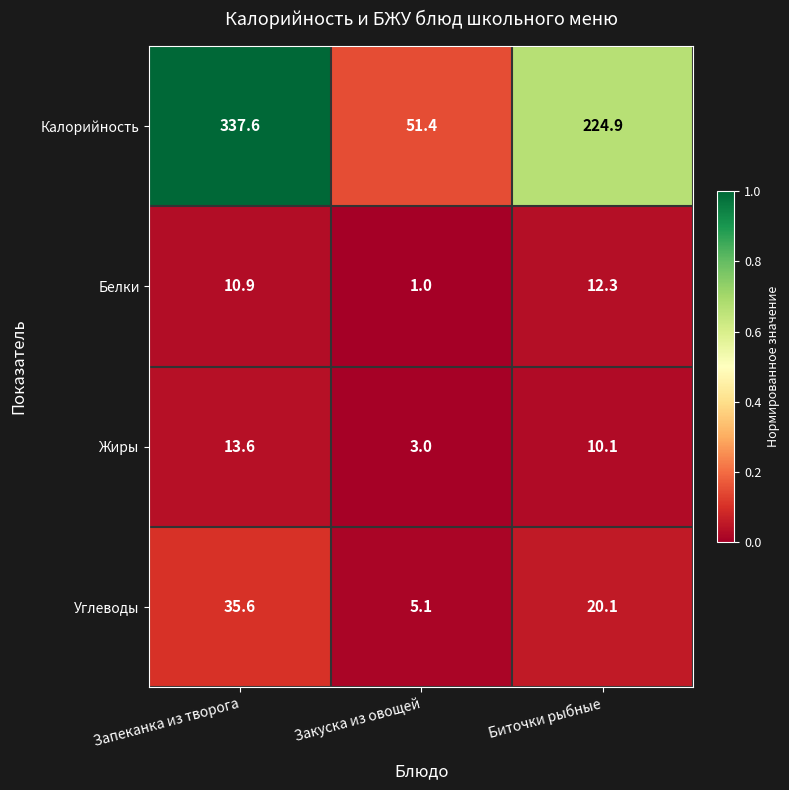

Rank the categories by Углеводы value from highest to lowest.

Запеканка из творога, Биточки рыбные, Закуска из овощей